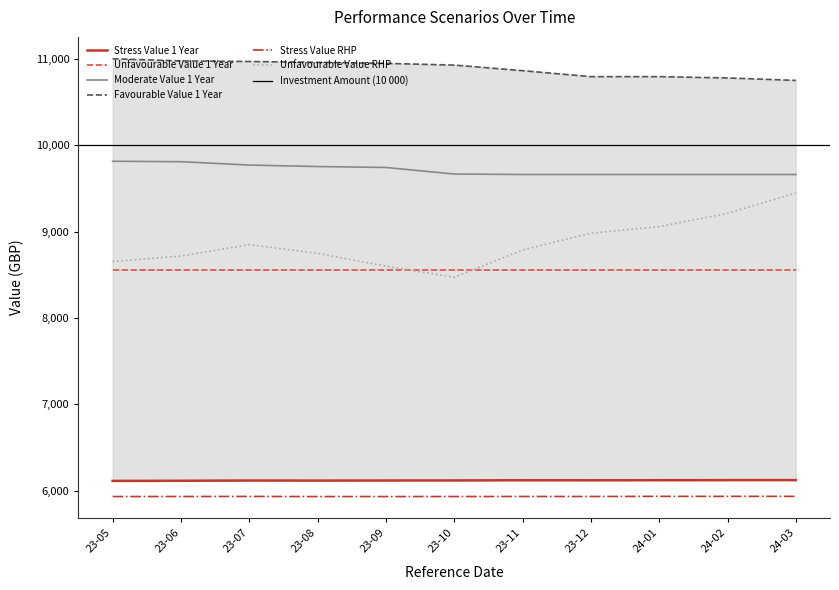

The value of Moderate Value 1 Year at 23-11 is 9660.7. True or false?

True